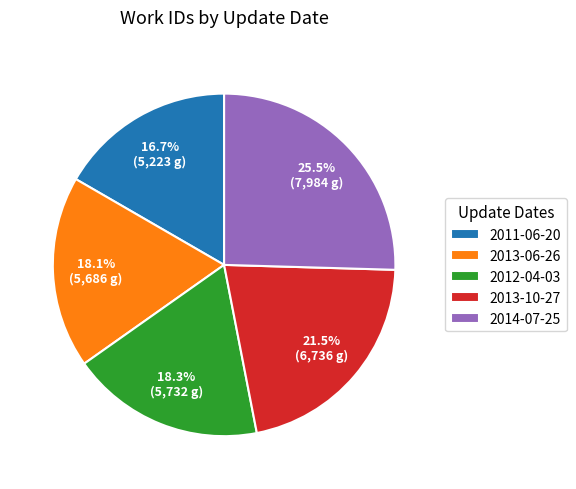

Does 2013-10-27 account for over 50% of the chart?

No